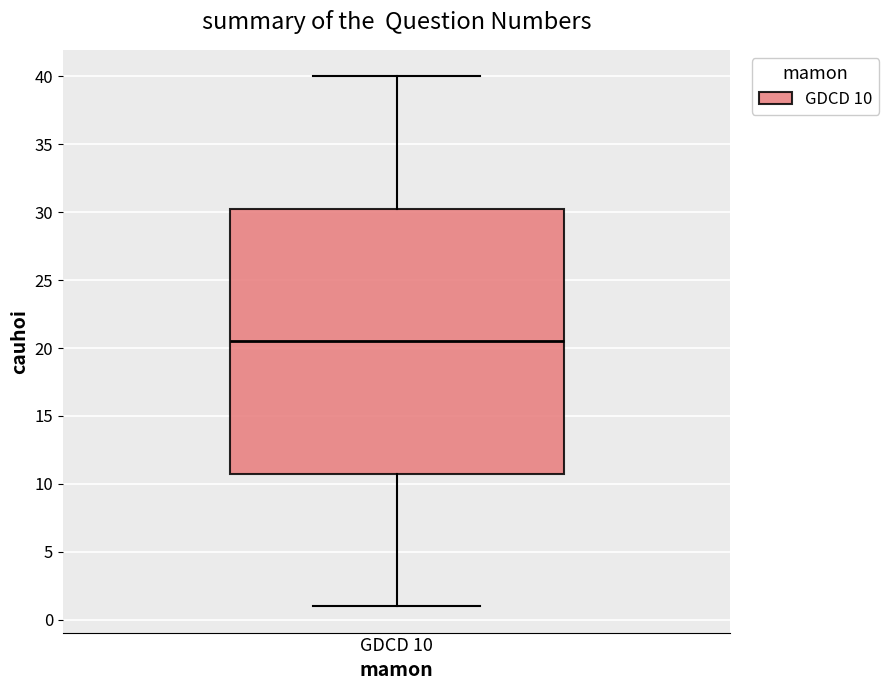

Transcribe this box plot: give where the median line is, the range the box spans, and where the two whiskers end, as read against the y-axis. The values are not printed on the chart, so give them approximately, as read against the axis.

median 20.5, box 11.0 to 30.5, whiskers 1.0 to 40.0